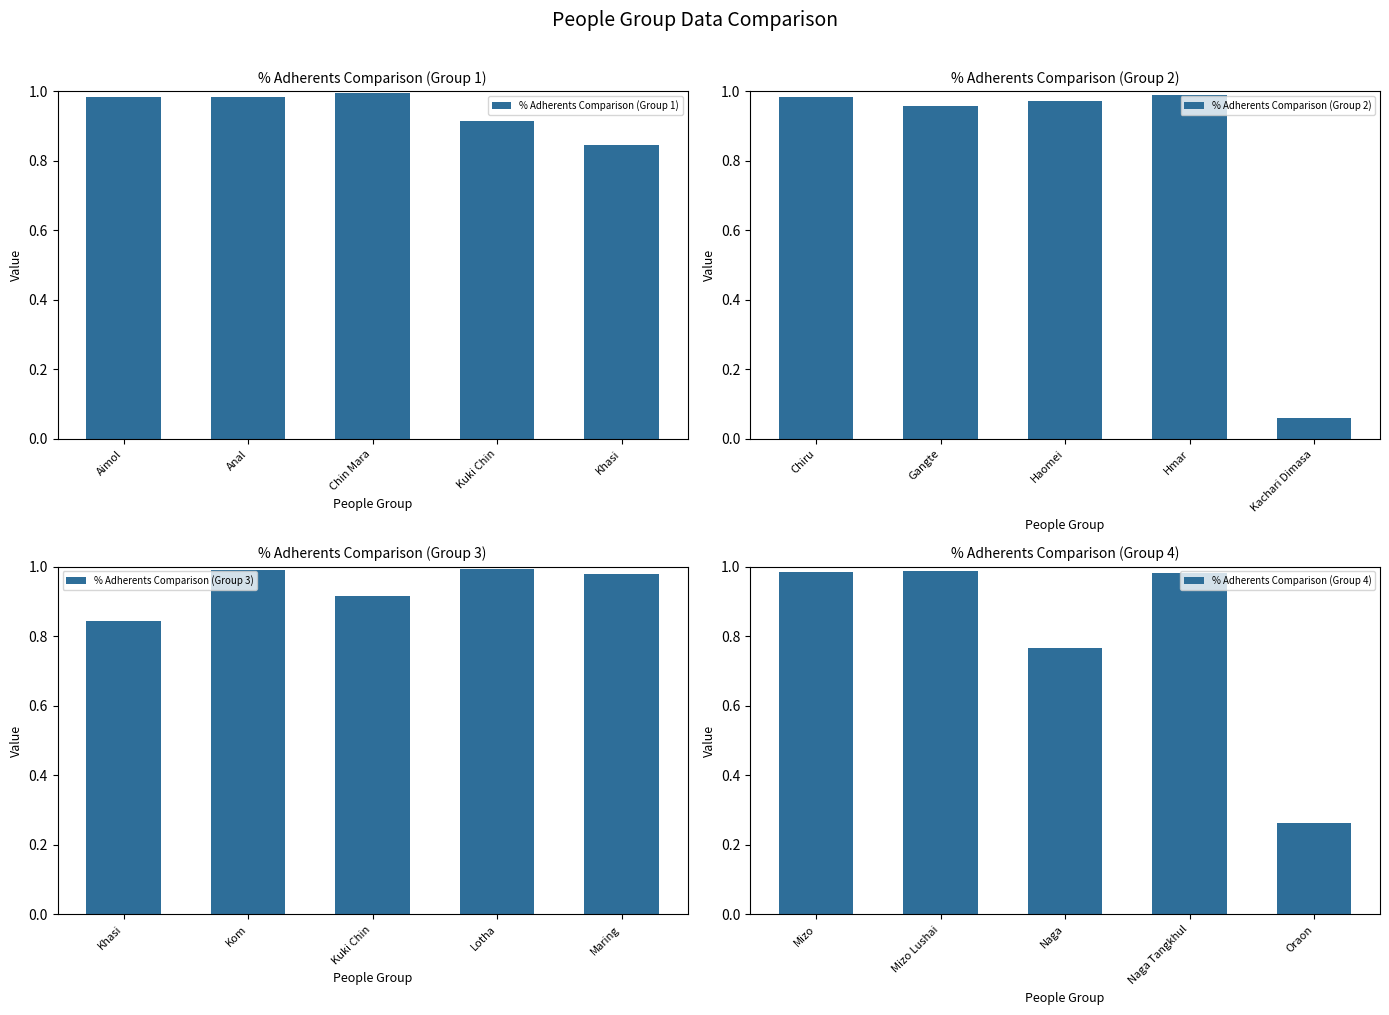

Does the chart contain any negative values?

No